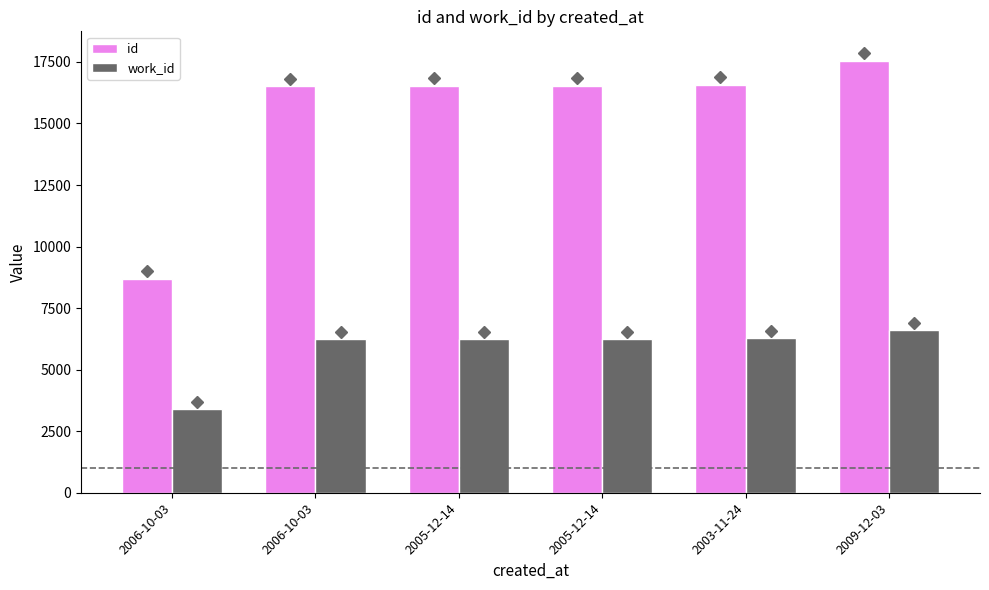

Where is work_id nearest to the value 5008?

2006-10-03